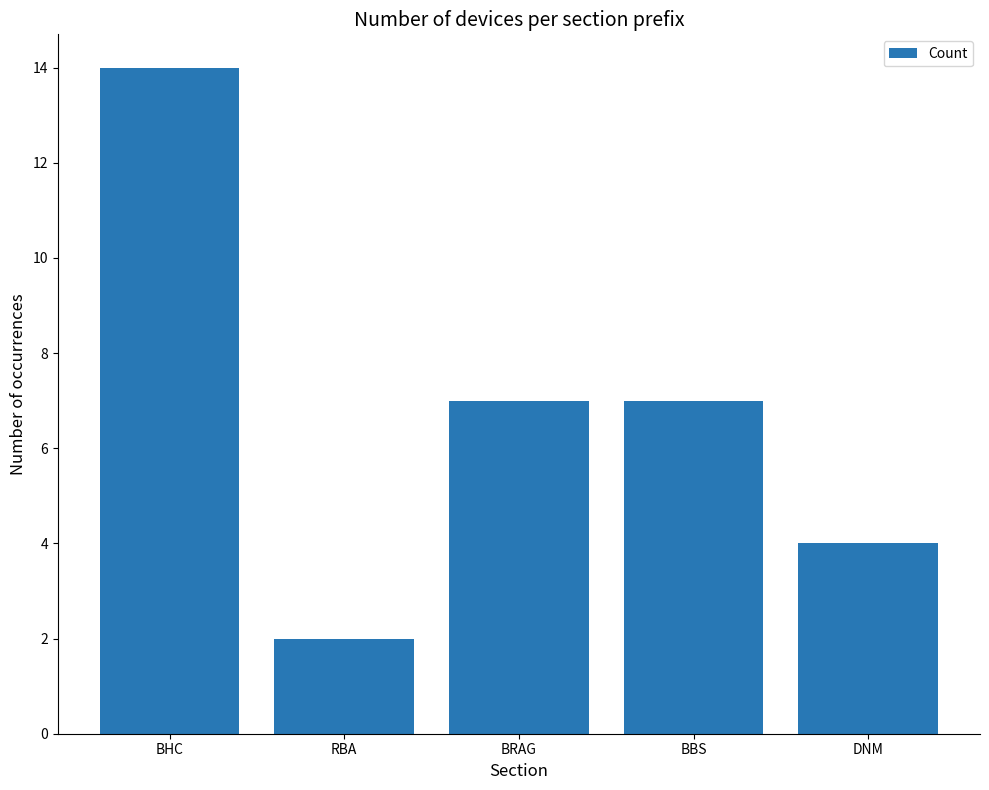

How many values are between 4 and 7?

3